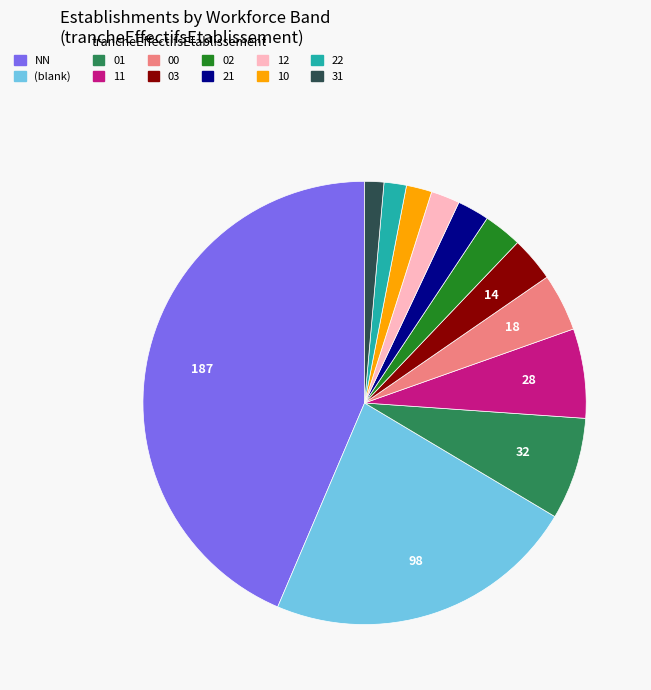

How many segments does this pie chart have?

12